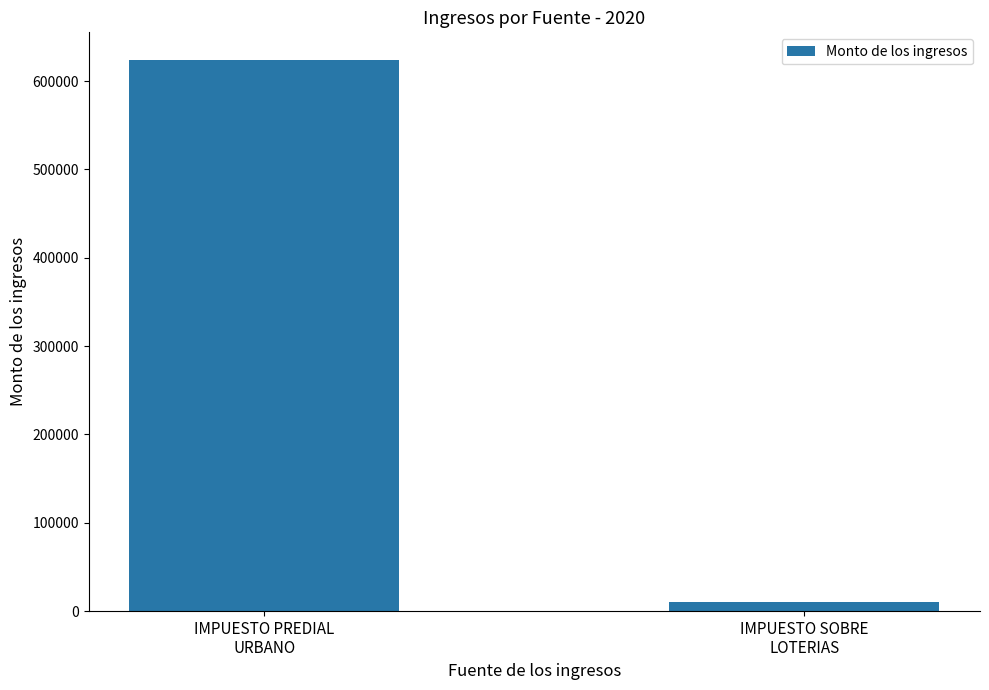

The value at IMPUESTO PREDIAL
URBANO is 202946.7. True or false?

False